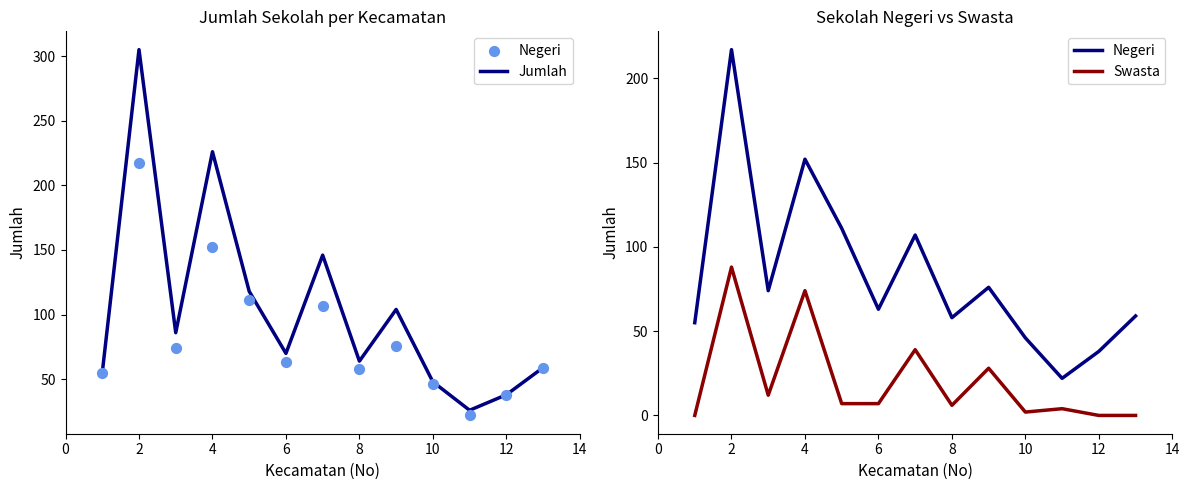

Which series reaches the maximum Y coordinate?

Jumlah